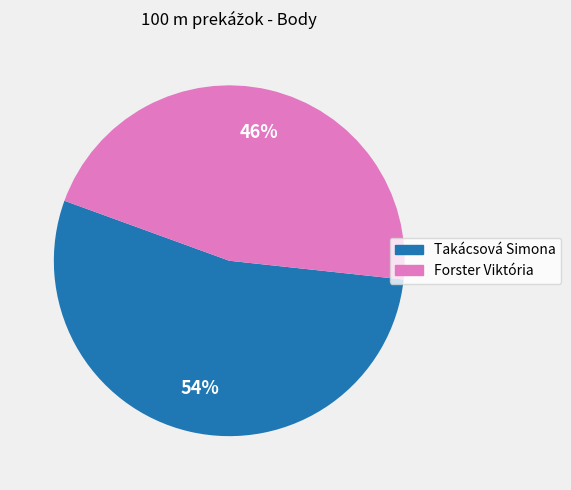

What is the ratio of the value at Forster Viktória to the value at Takácsová Simona?

0.9